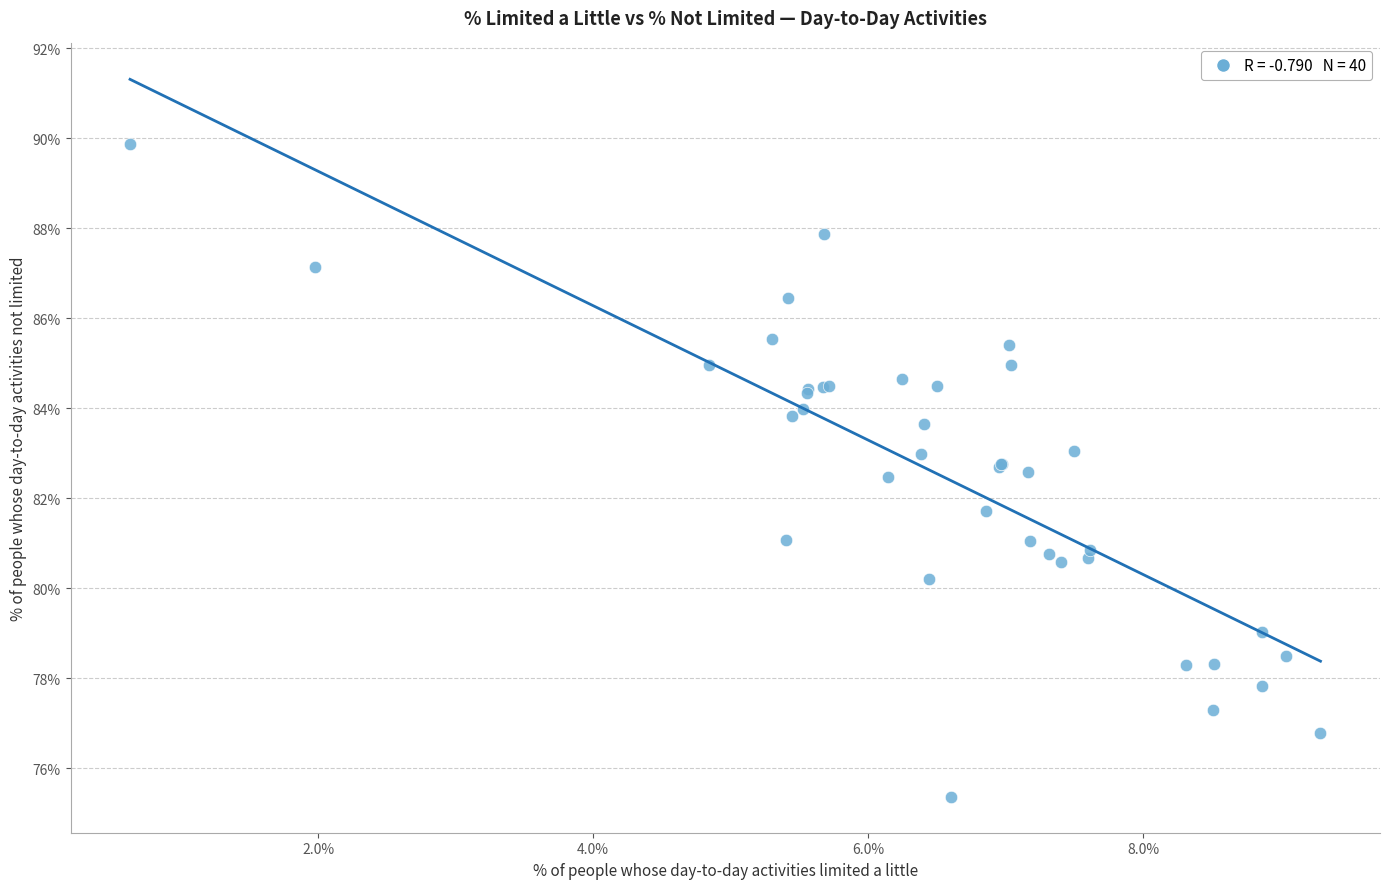

What Y value in the scatter plot is closest to 82?

81.7